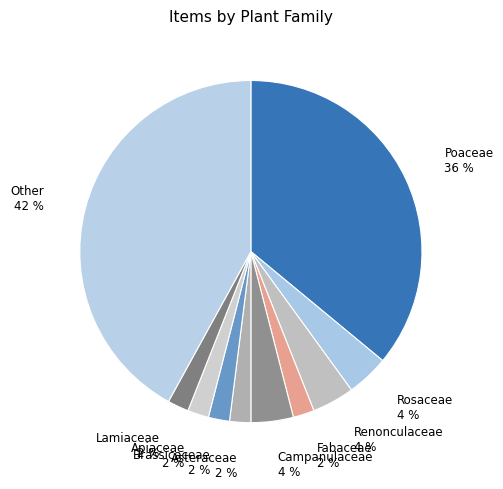

Between Rosaceae and Brassicaceae, which is larger?

Rosaceae